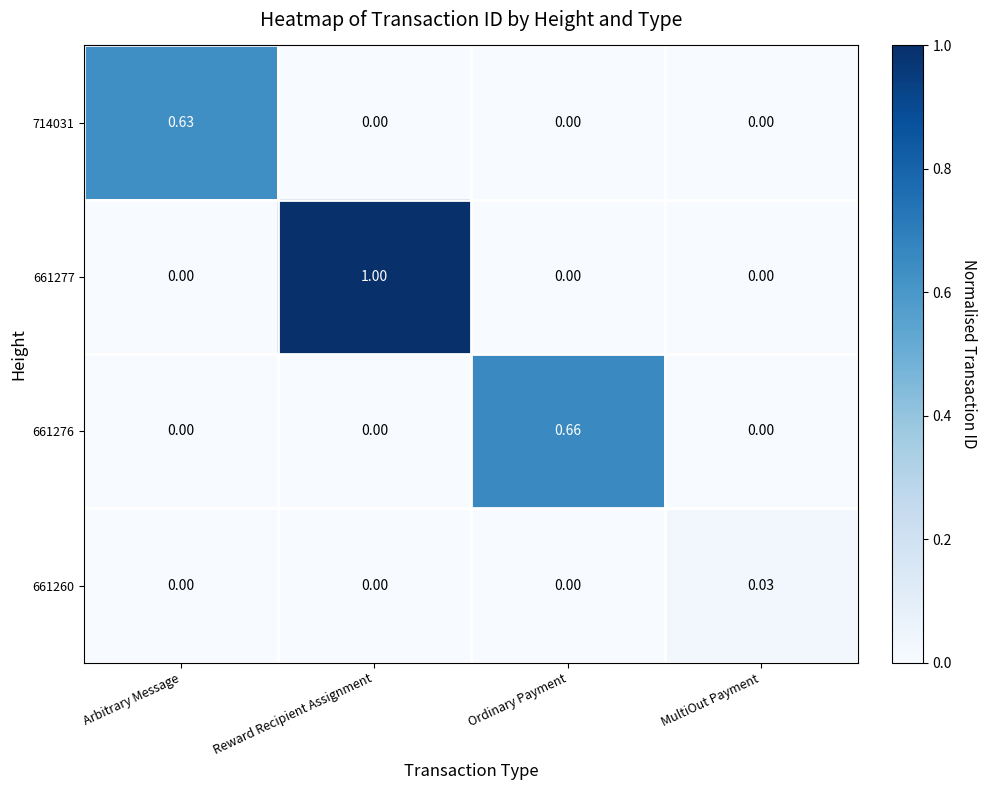

At which category is the sum across all series the highest?

Reward Recipient Assignment